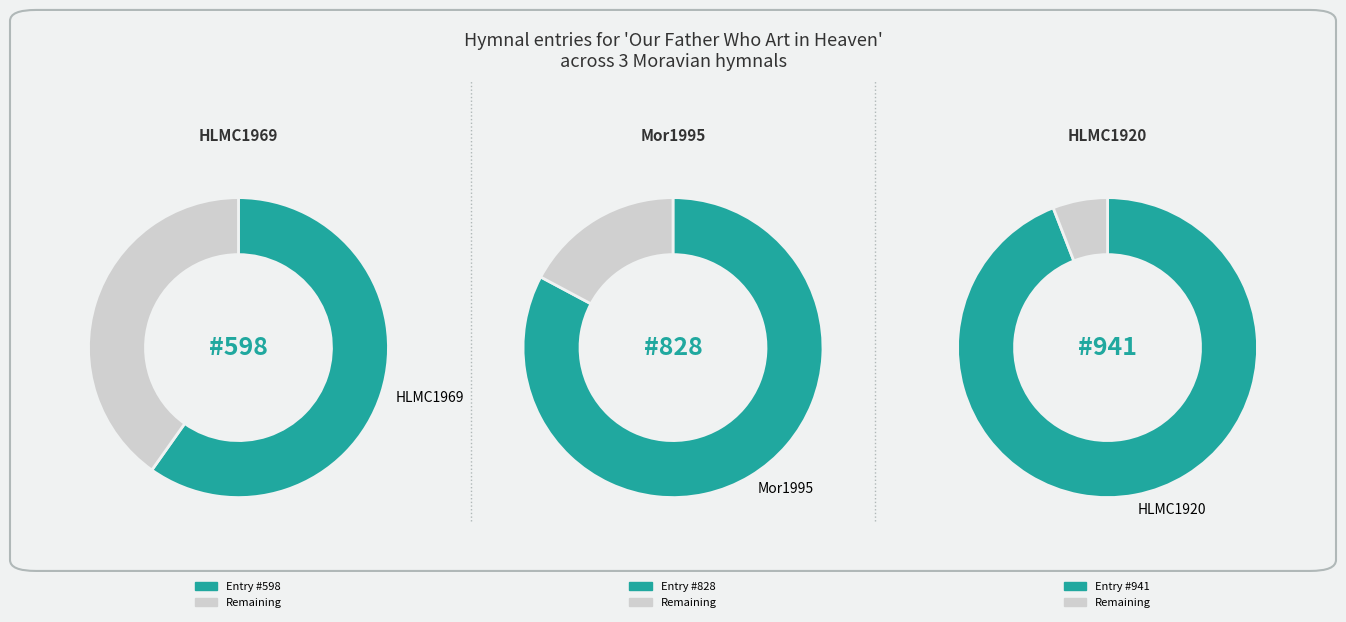

Is it true that HLMC1920 #941 is 31% of the pie?

False